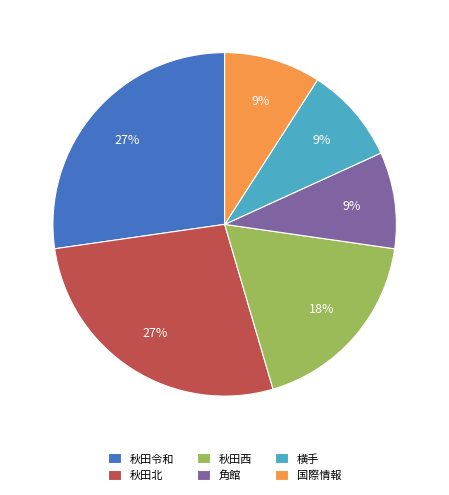

True or false: 秋田西 accounts for 18% of the total.

True